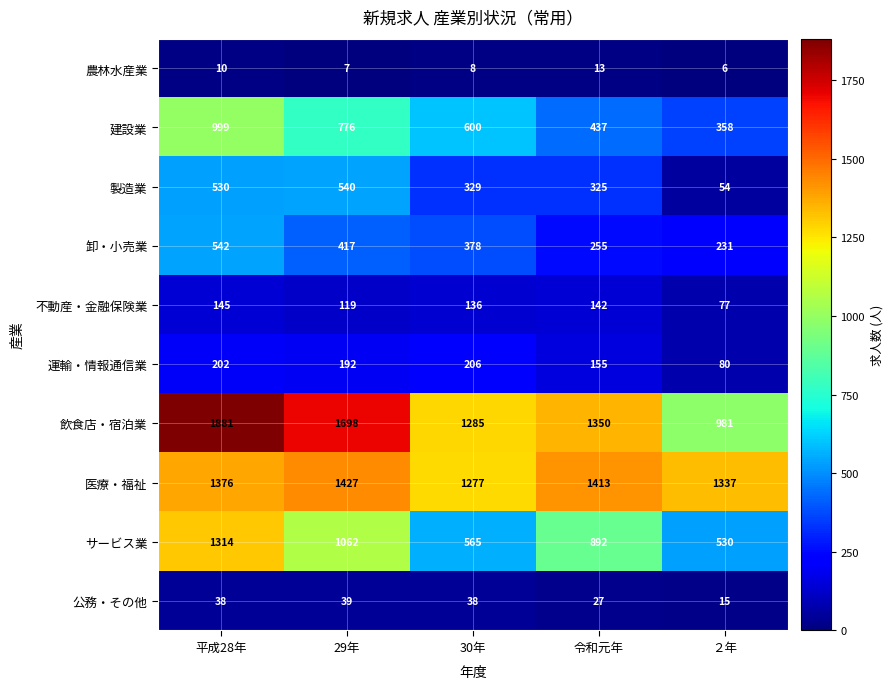

True or false: 運輸・情報通信業 has a value of 206 at 30年.

True